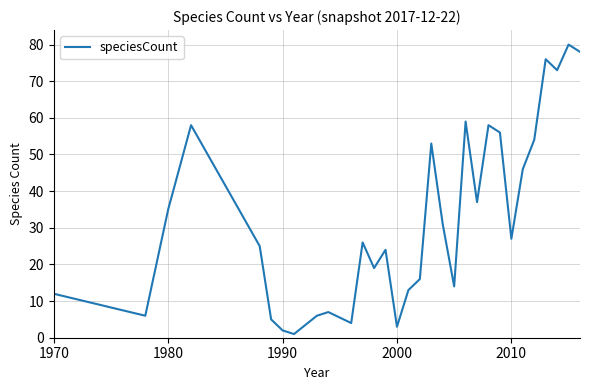

What is the difference between the maximum and minimum values?

79